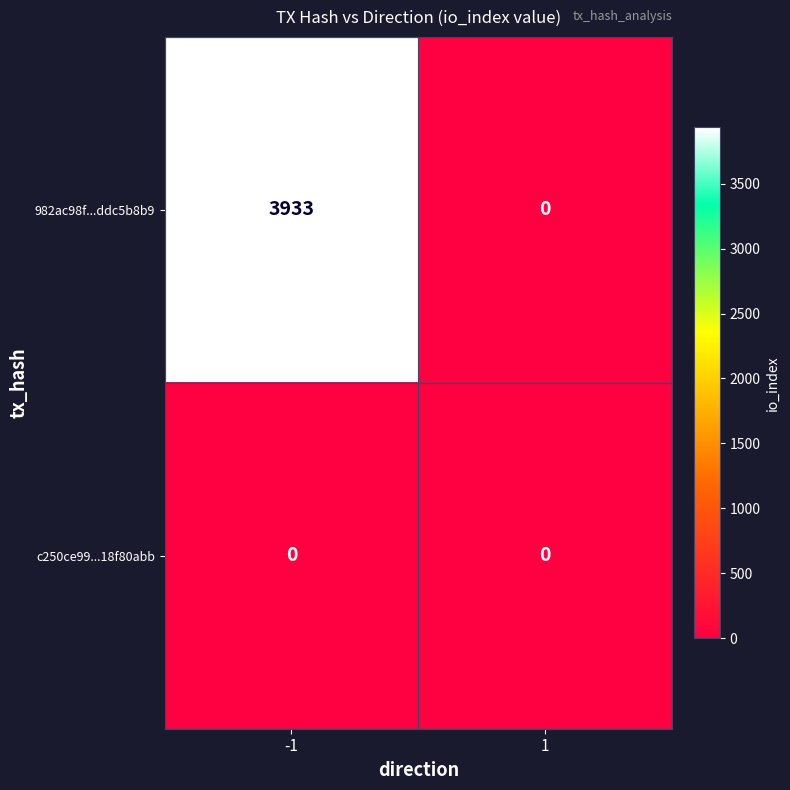

The value of 982ac98f...ddc5b8b9 at 1 is 0. True or false?

True